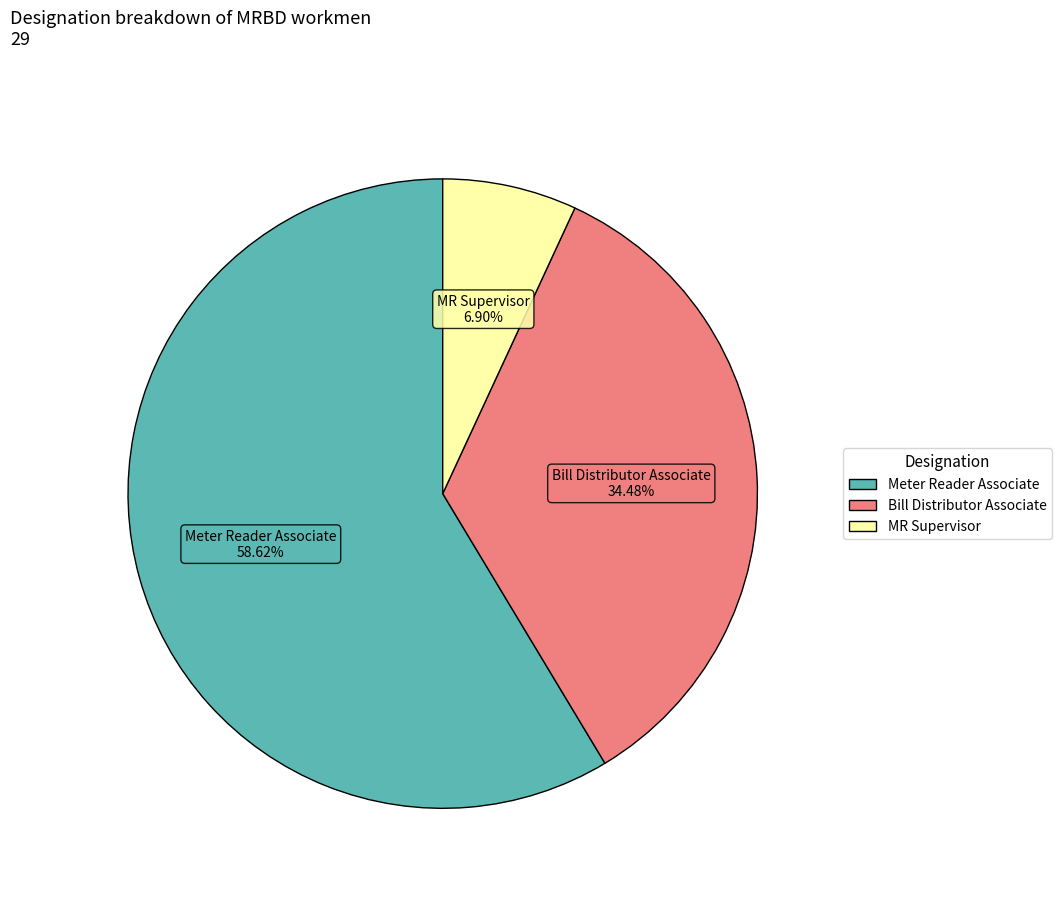

Does any single category account for the majority?

Yes